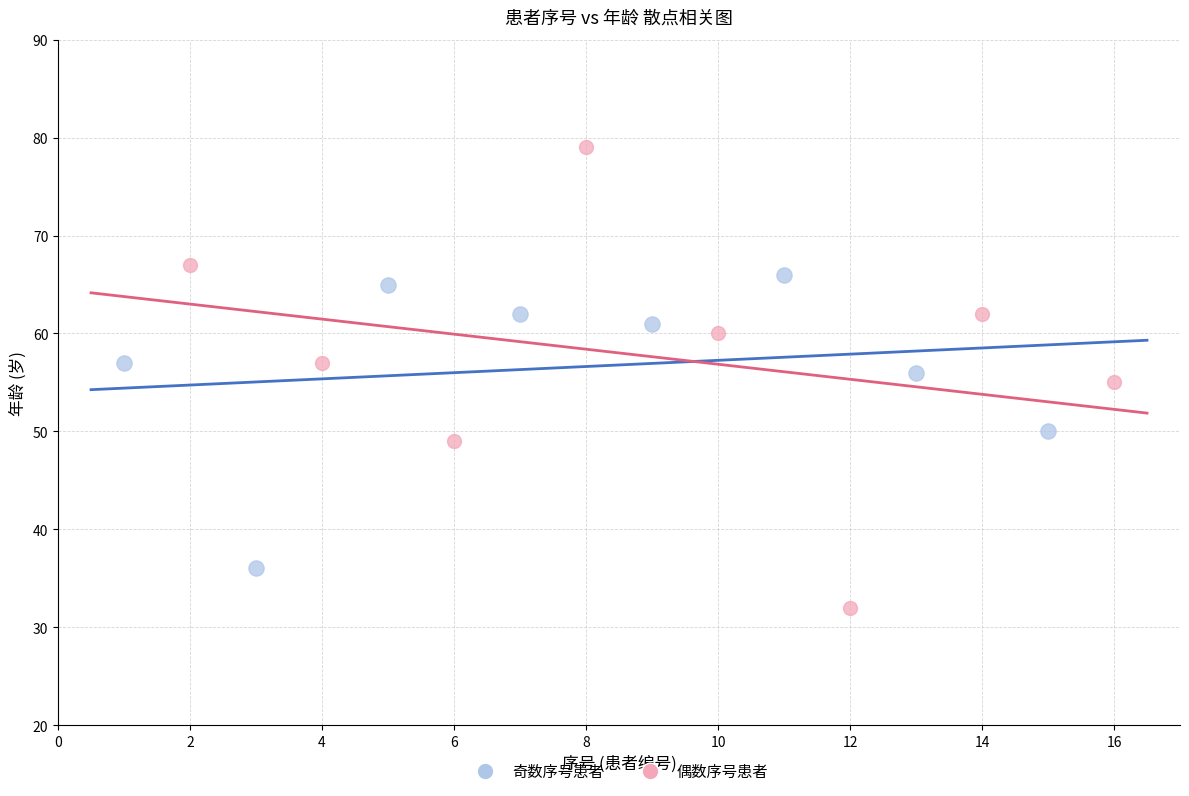

Which series contains the lowest Y value?

偶数序号患者